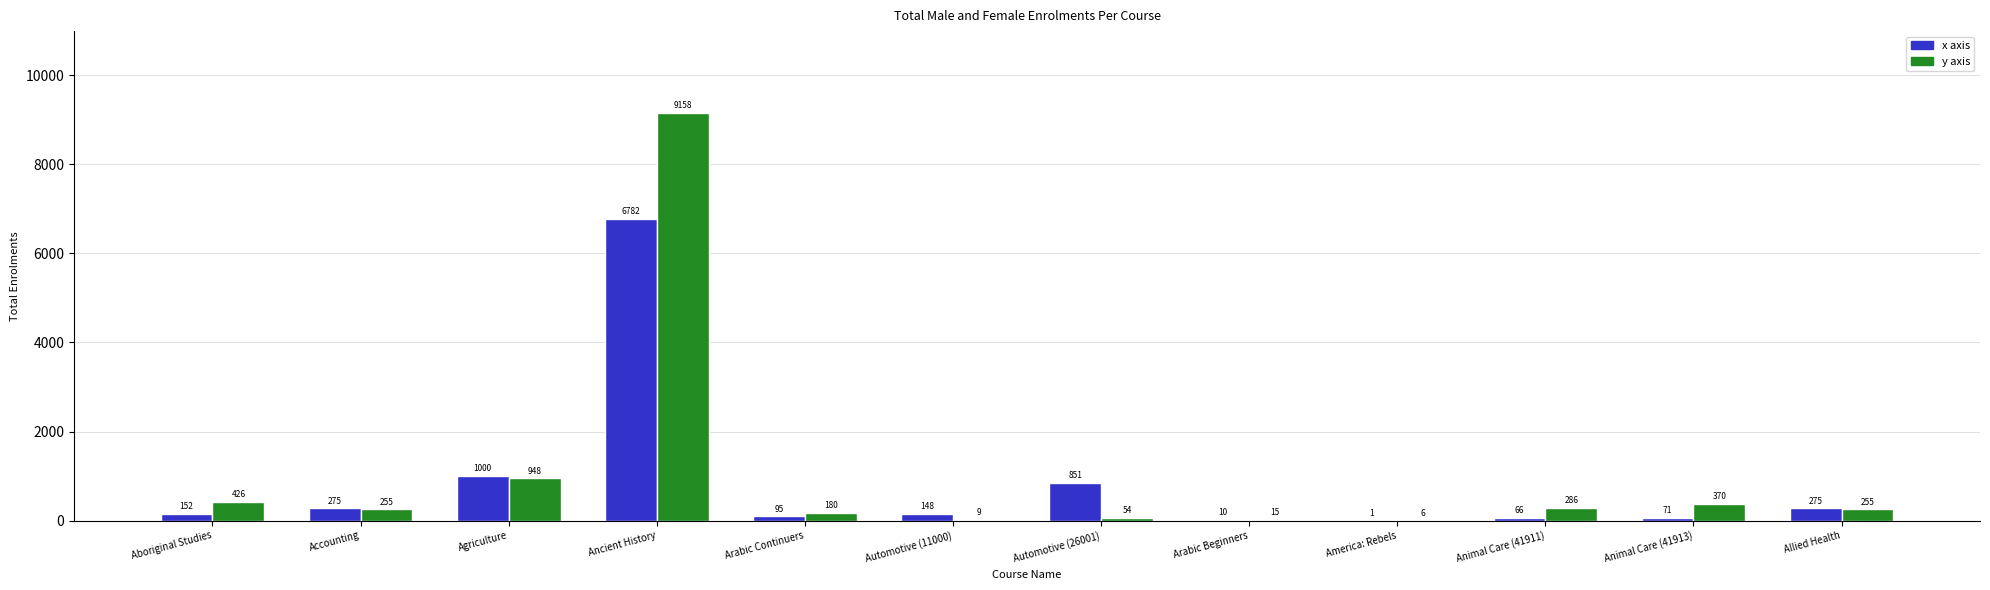

How many groups of bars are there?

12